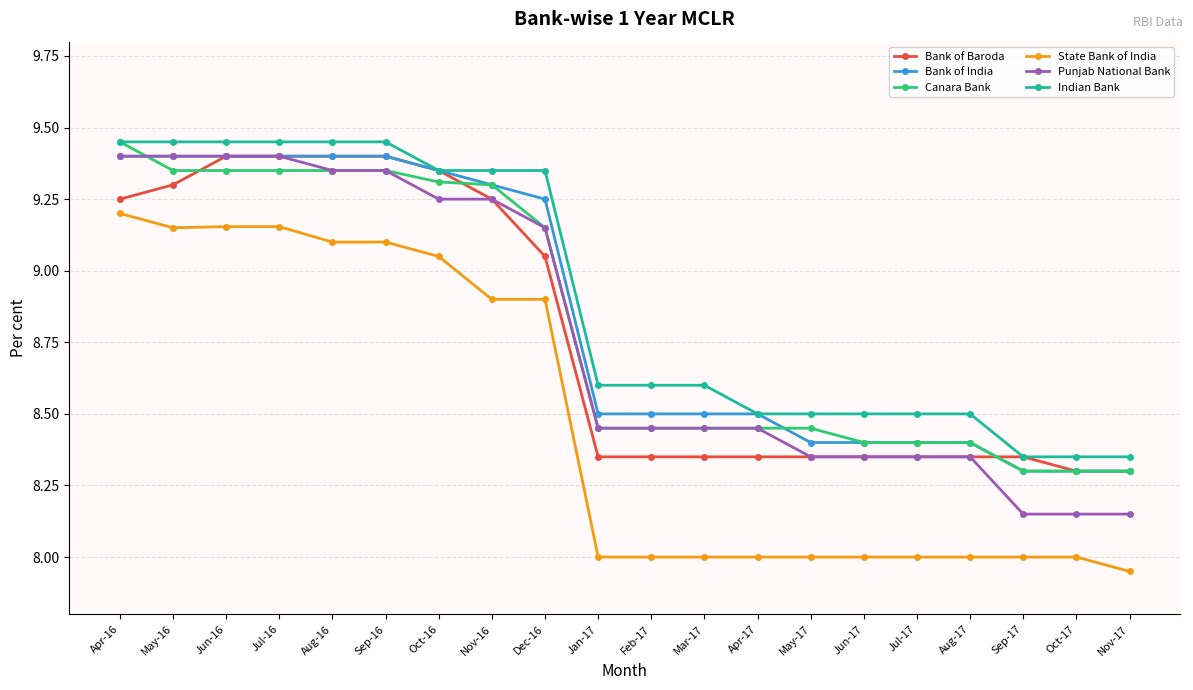

True or false: Indian Bank and State Bank of India intersect in this chart.

False